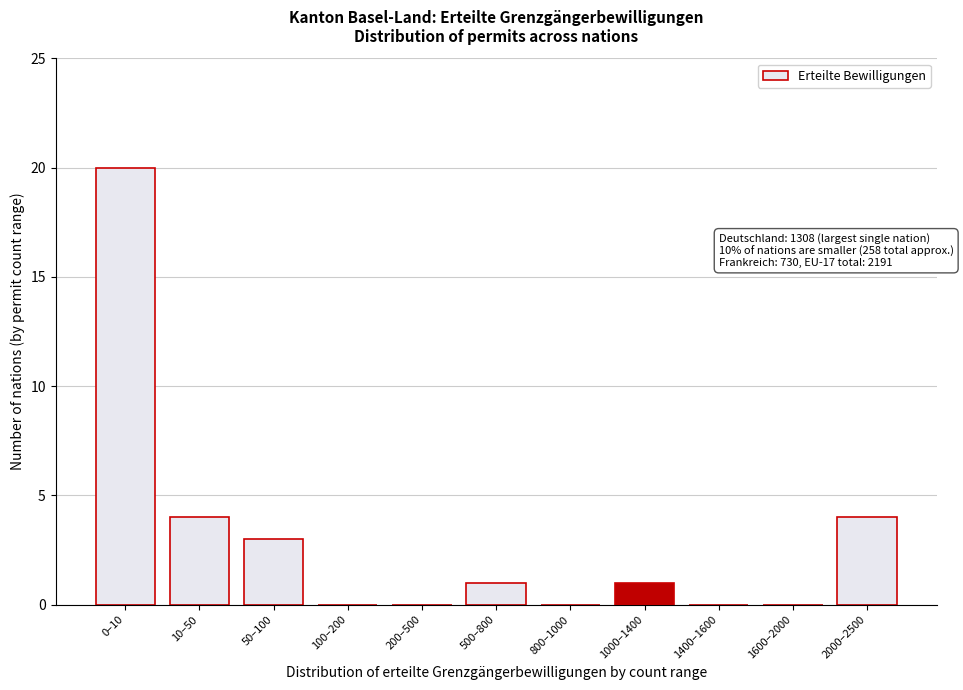

Reading left to right, list all the values displayed in this chart.

0–10=20	10–50=4	50–100=3	100–200=0	200–500=0	500–800=1	800–1000=0	1000–1400=1	1400–1600=0	1600–2000=0	2000–2500=4